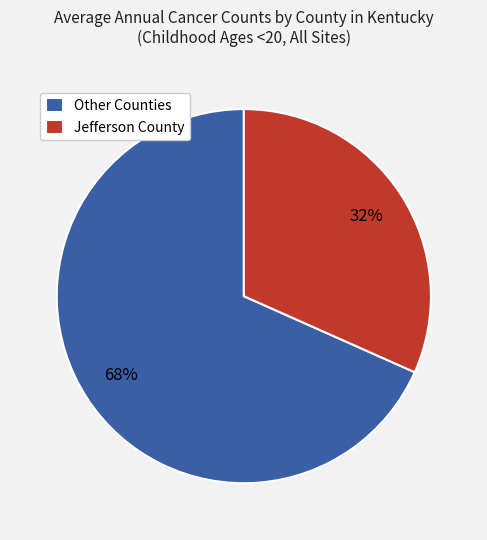

To the nearest percent, what percentage of the pie is Jefferson County?

32%